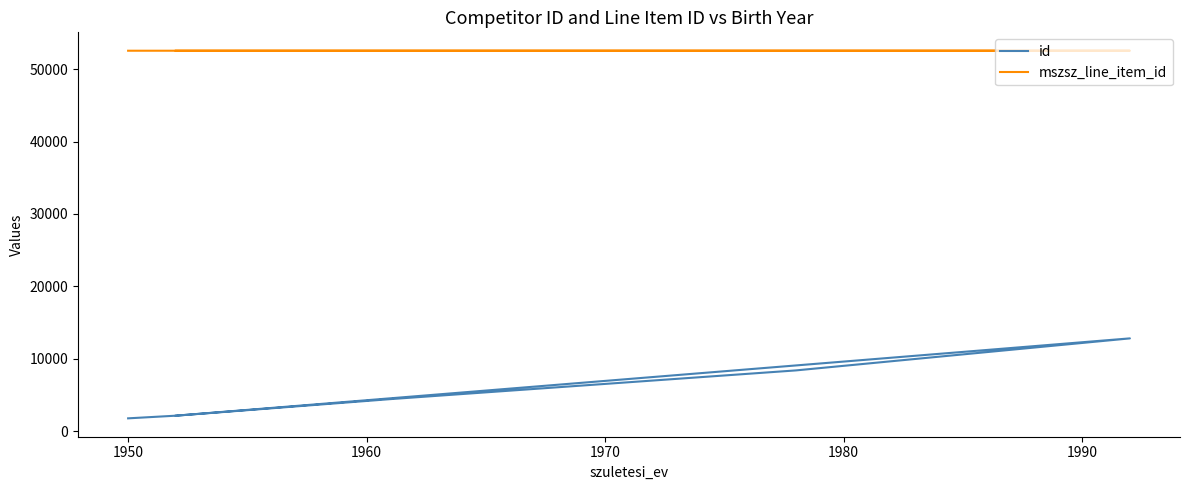

Count the number of categories in the chart.

6